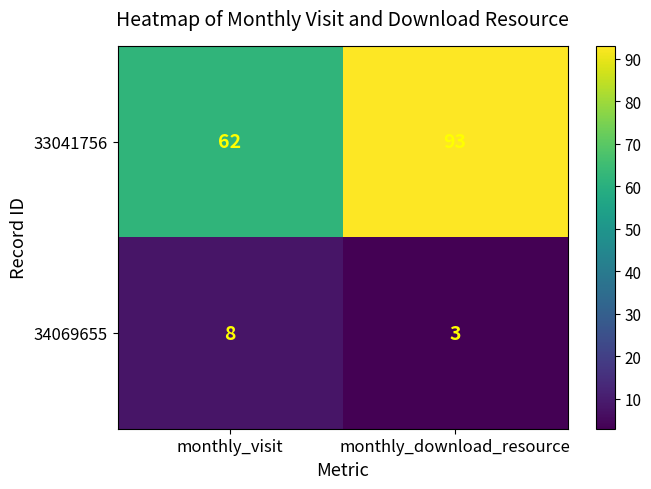

What is the difference between the maximum and minimum values in the 33041756 series?

31